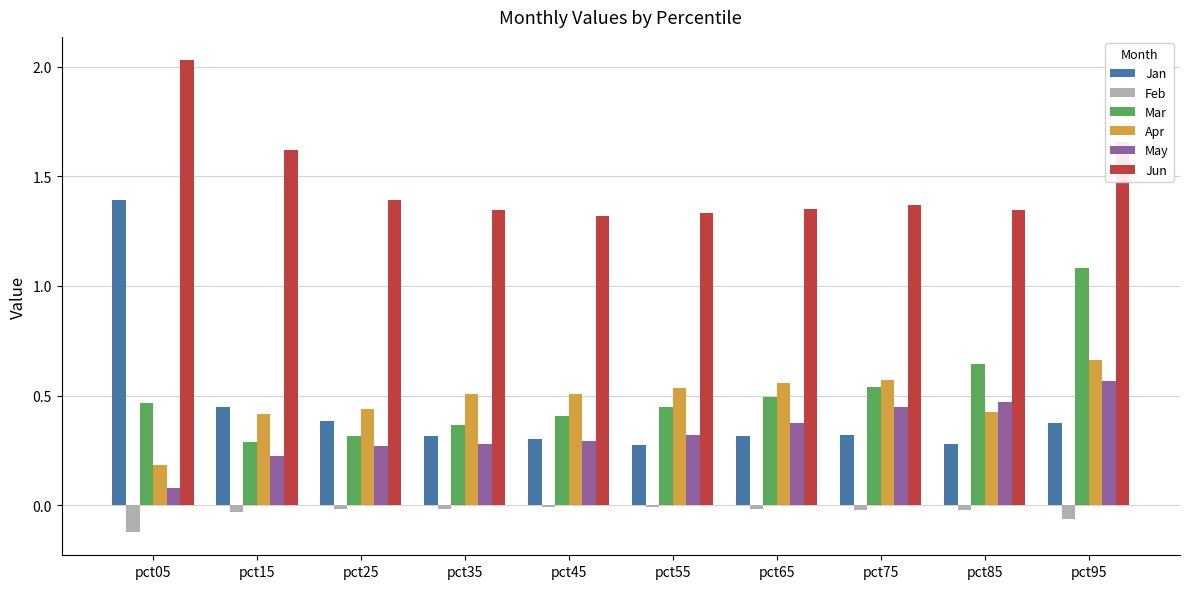

The Jan series shows 0.2 at pct75. True or false?

False